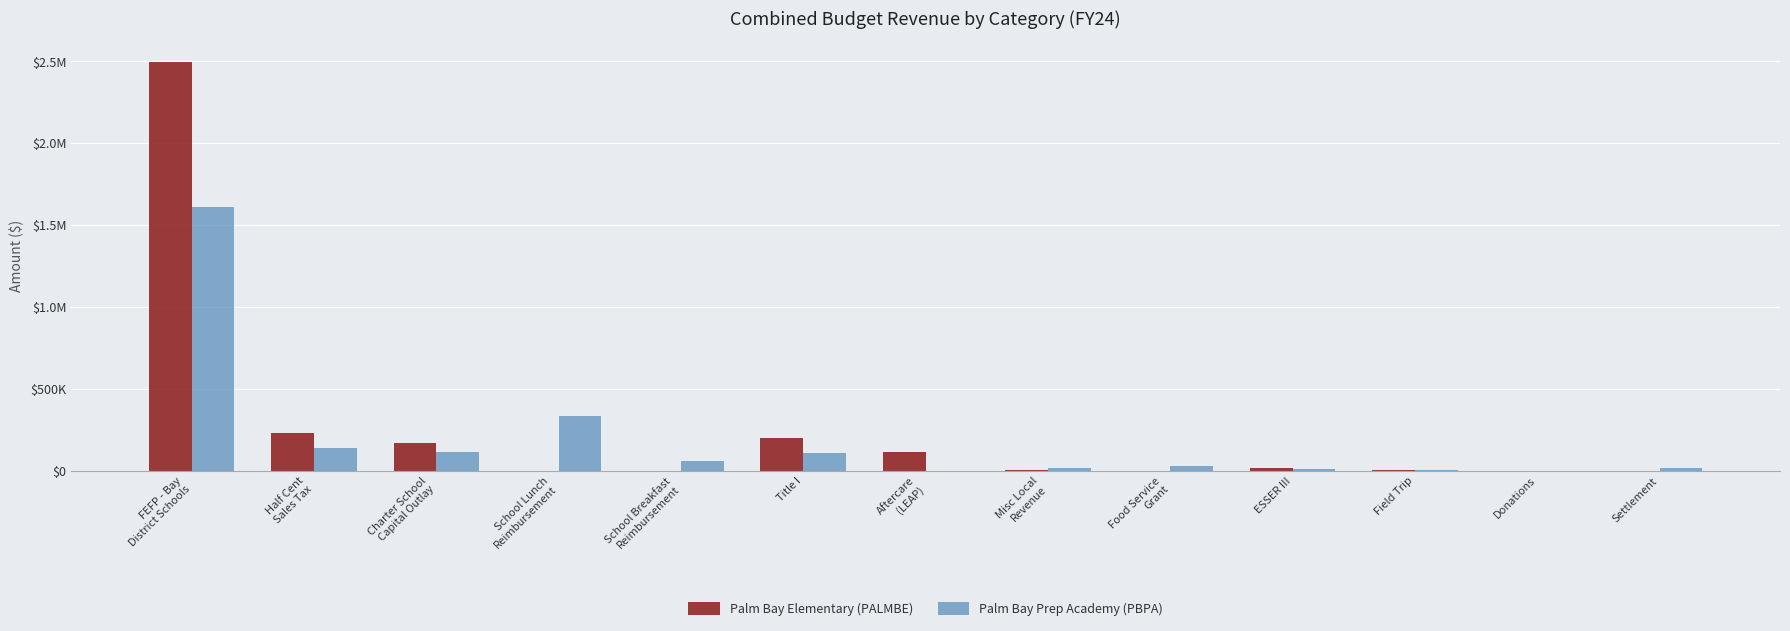

Does the chart contain stacked bars?

No